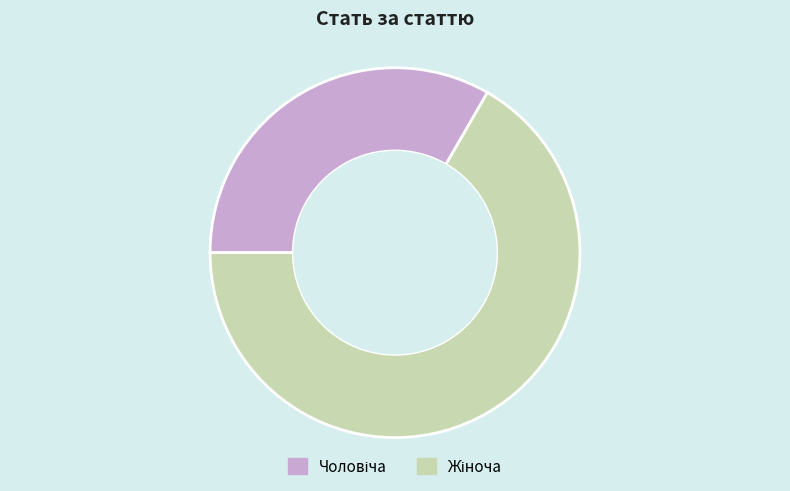

Does any single category account for the majority?

Yes